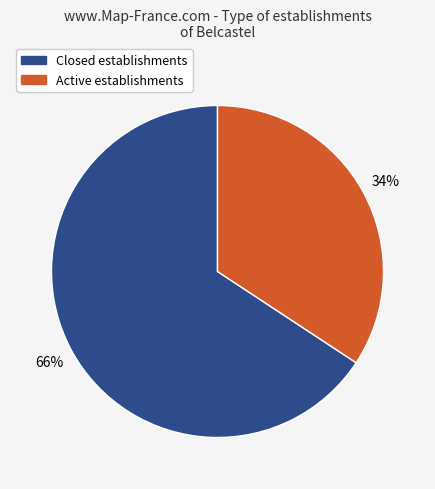

To the nearest percent, what portion does Active establishments represent?

34%